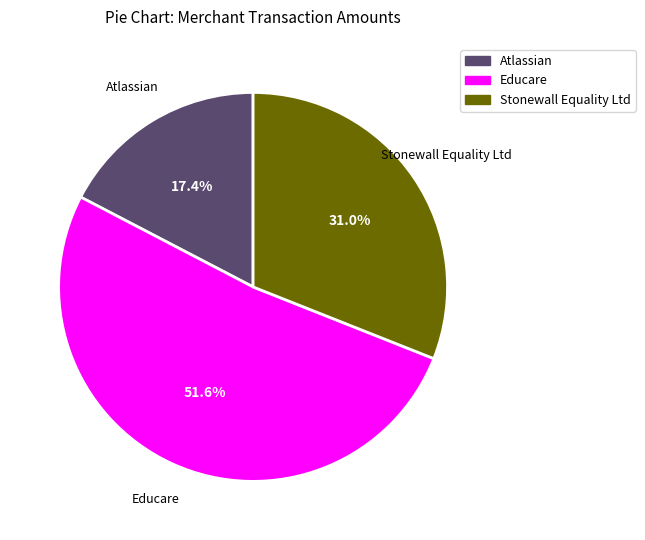

Is Educare the majority of the pie?

Yes